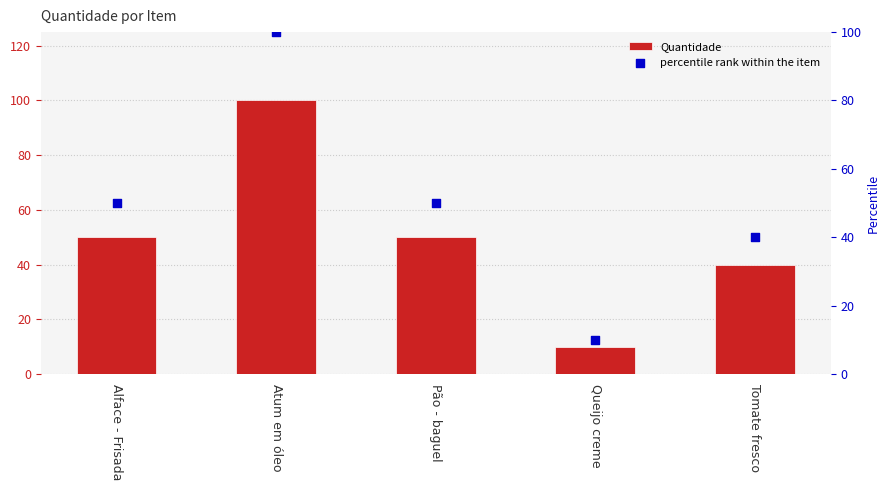

Which series reaches the minimum Y coordinate?

Quantidade